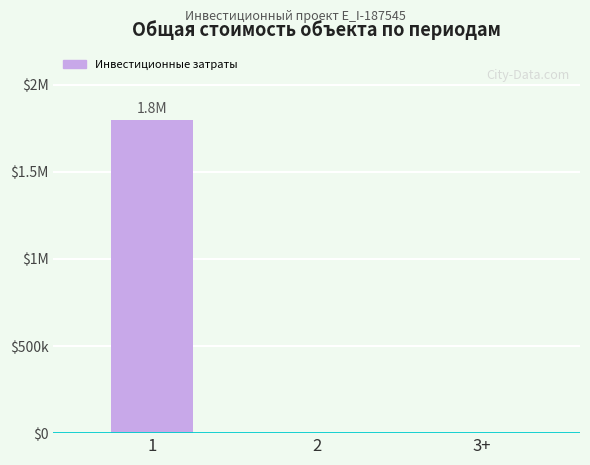

Are the bars horizontal?

No